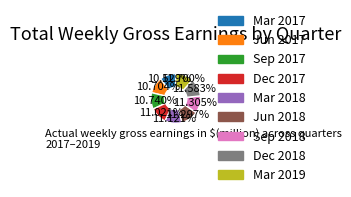

What portion of the pie excludes Mar 2019?

88.3%